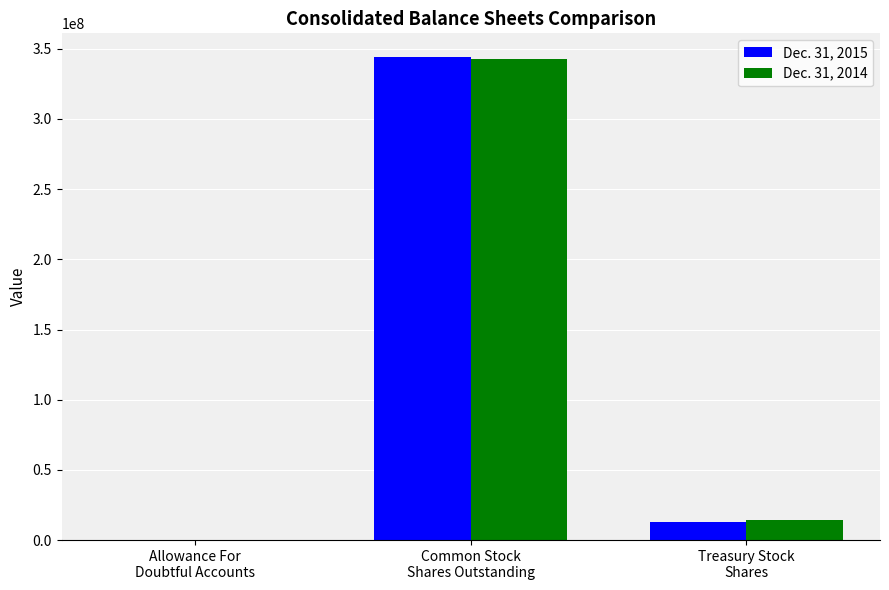

What are all the series names shown in the legend?

Dec. 31, 2015, Dec. 31, 2014